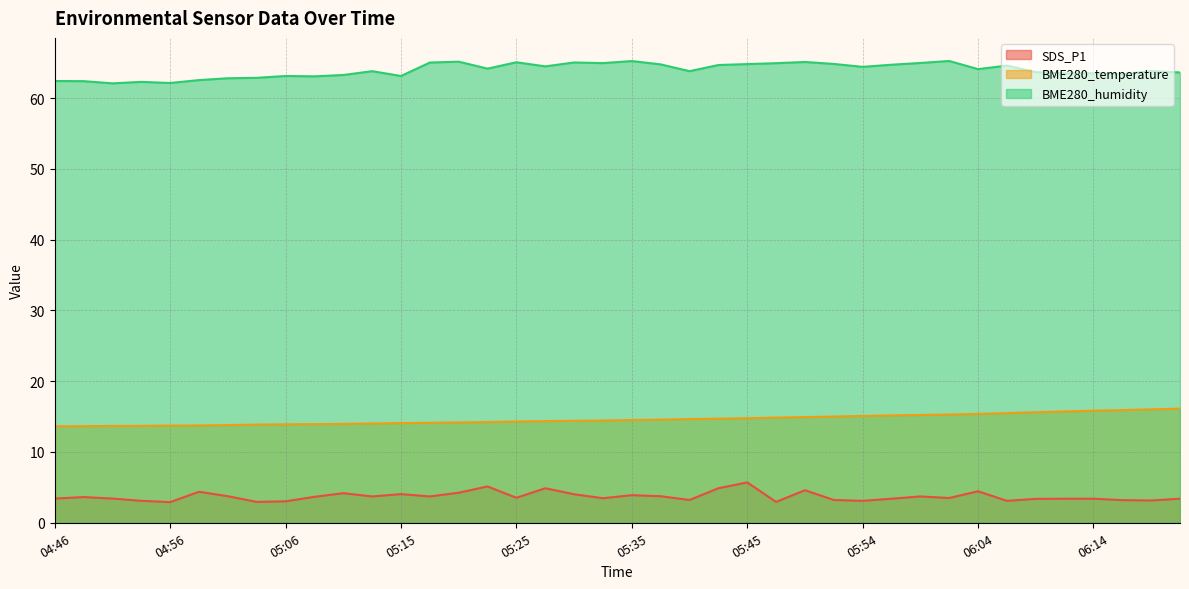

What is the label of the 18th point from the left?

05:28